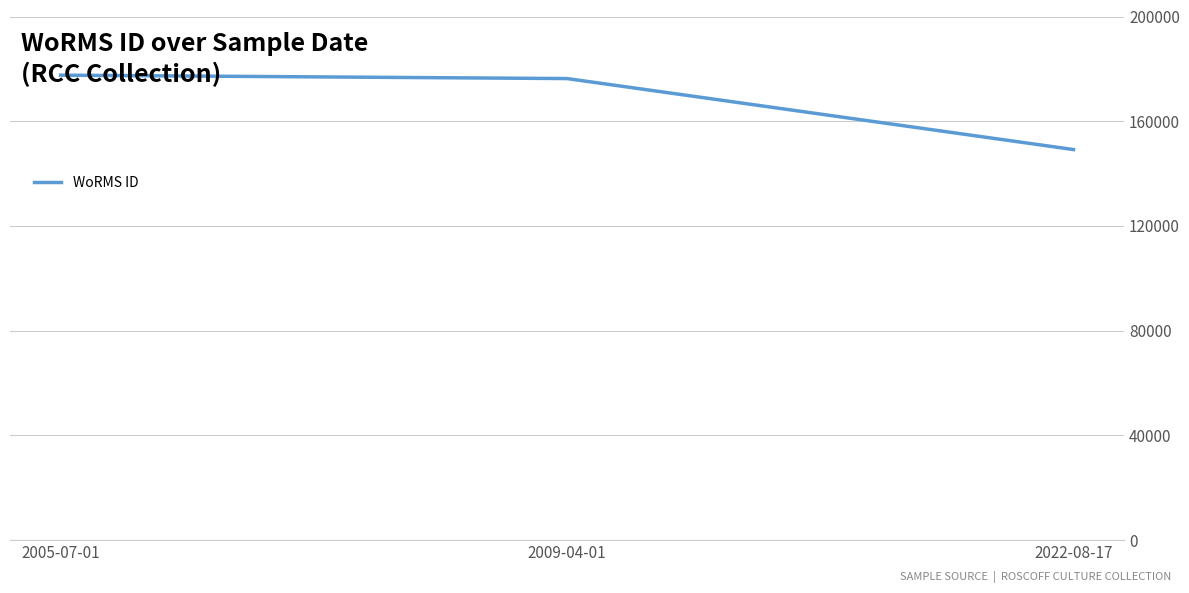

Between 2022-08-17 and 2009-04-01, which is larger?

2009-04-01